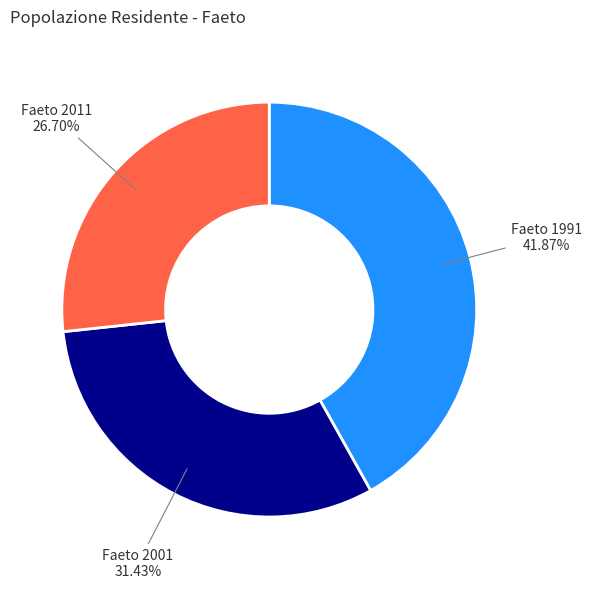

Does any single category account for the majority?

No